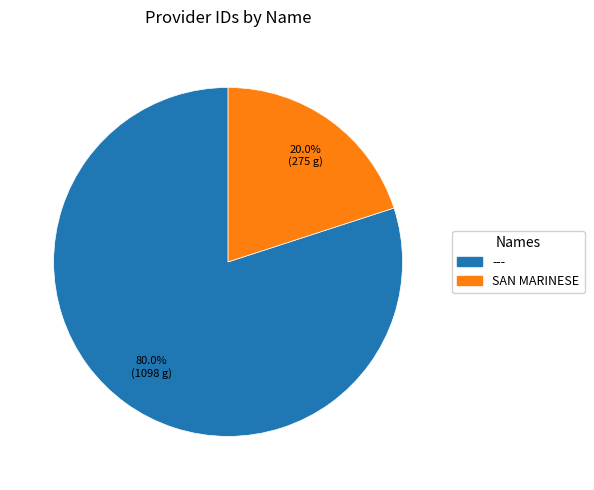

Is there a majority slice in this chart?

Yes